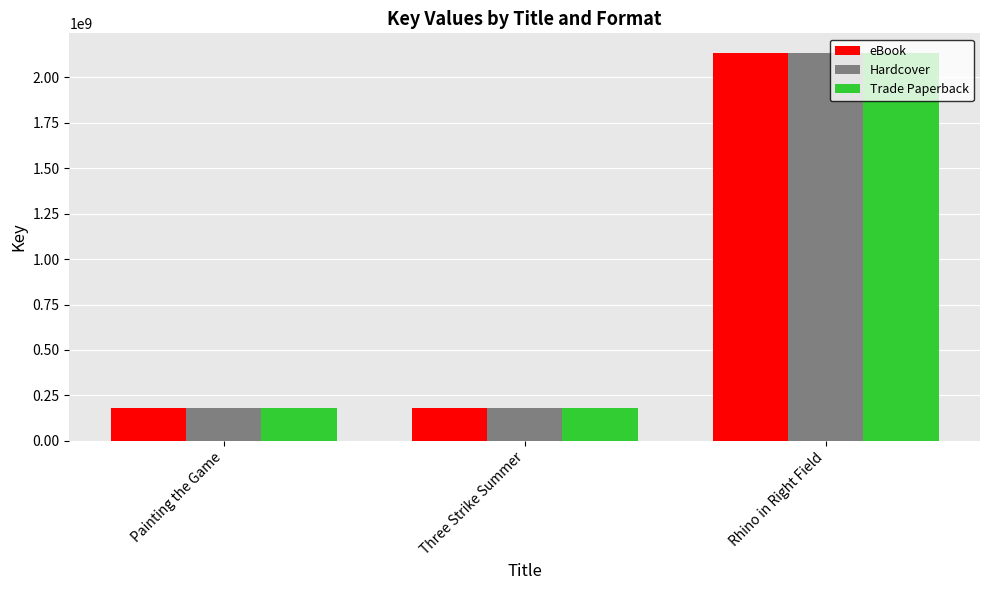

Is the value of eBook at Three Strike Summer greater than the value of Hardcover at Rhino in Right Field?

No